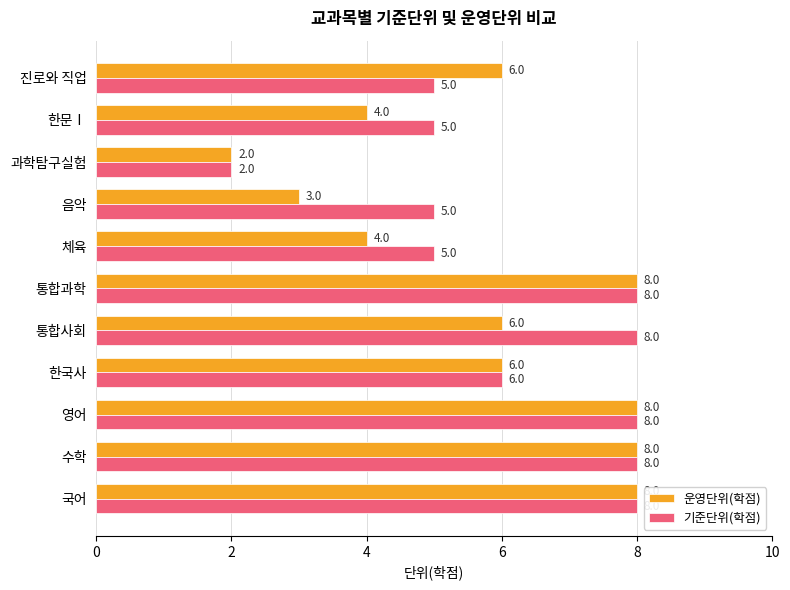

What is the sum of all 기준단위(학점) values?

68